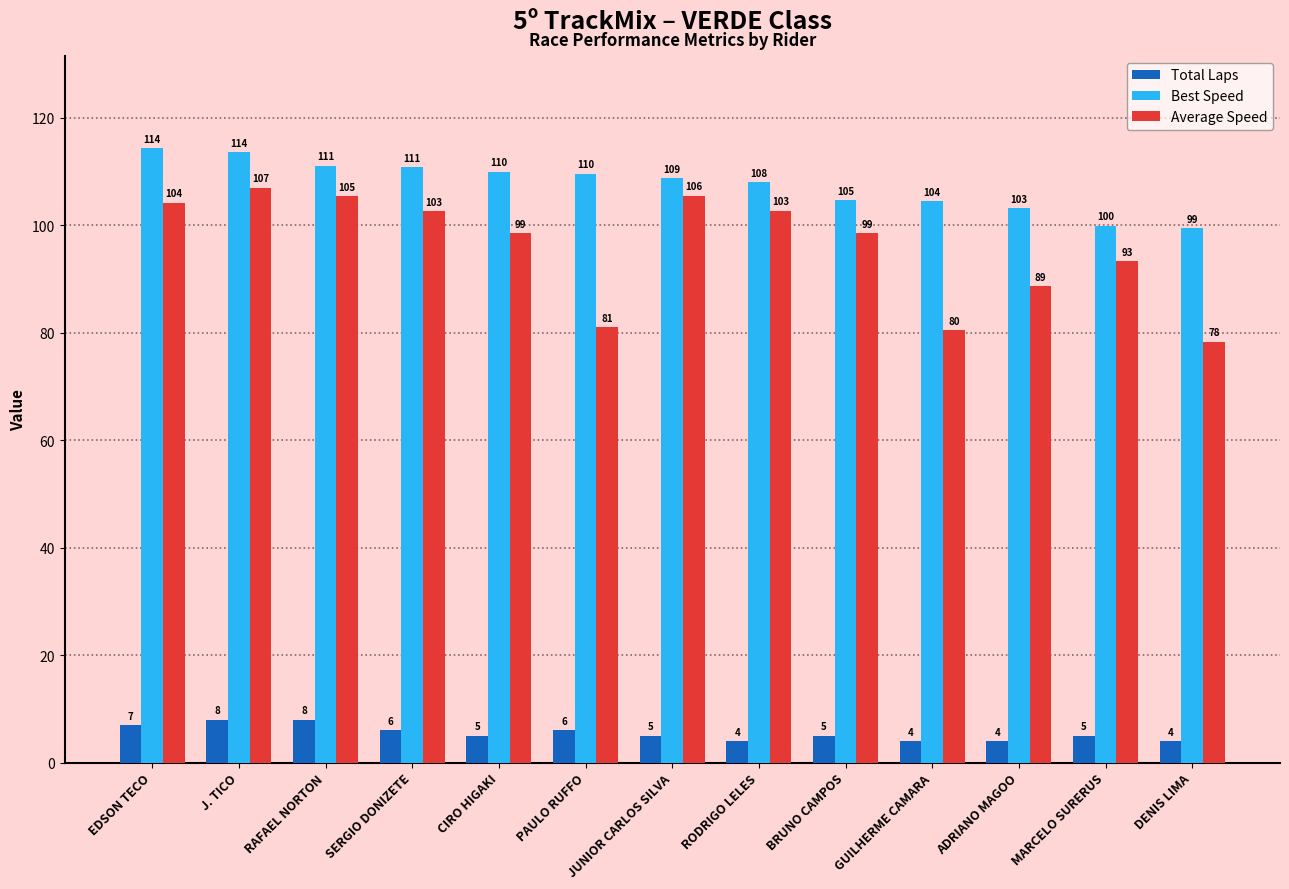

Read the Total Laps value at RODRIGO LELES.

4.0